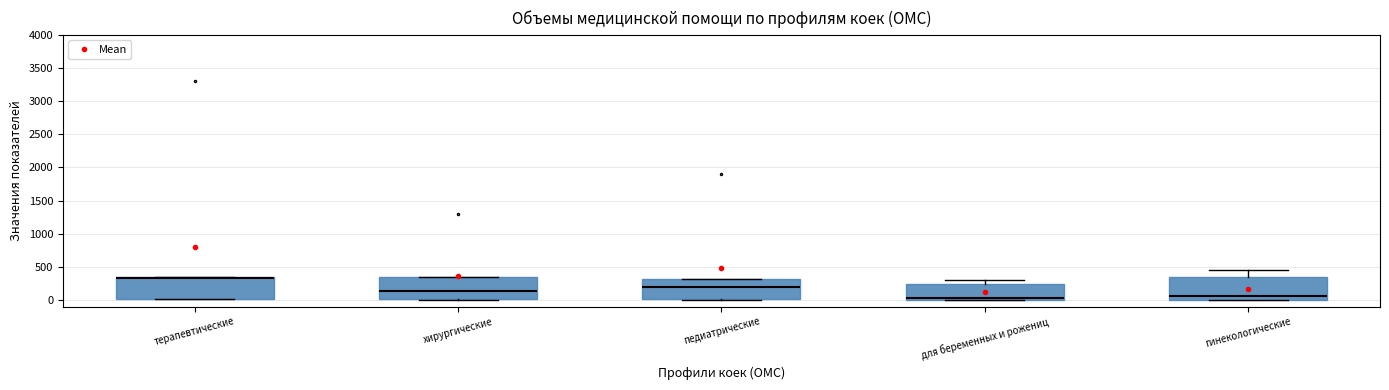

Where does the median line of the box for гинекологические sit on the y-axis? The values are not printed on the chart, so give them approximately, as read against the axis.

50